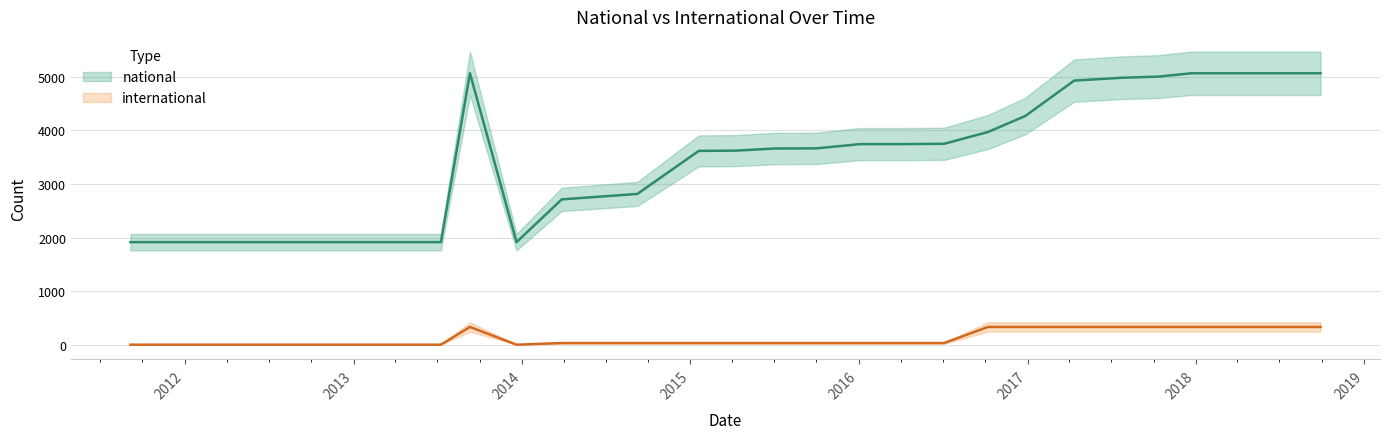

Which has a higher value, 2017-07-24 or 2016-01-04?

2017-07-24